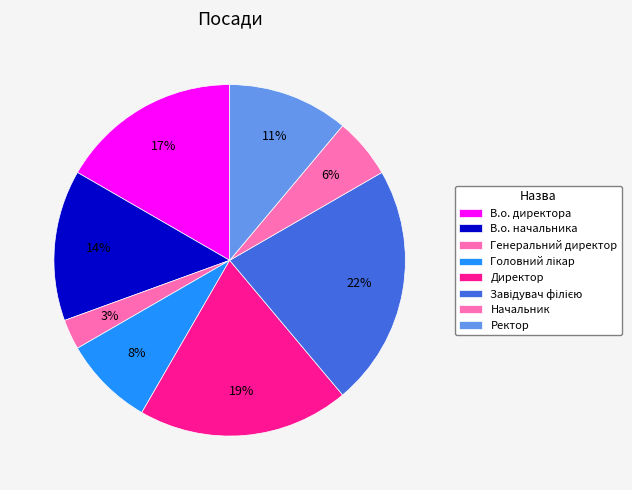

Combined, do Ректор and Начальник account for over 50%?

No